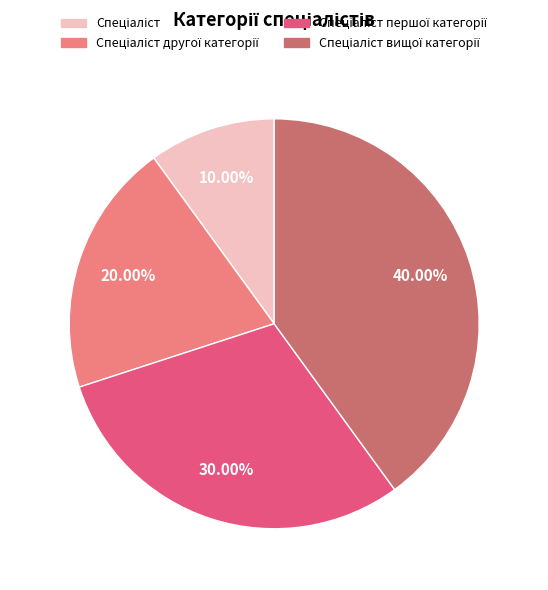

How many segments does this pie chart have?

4